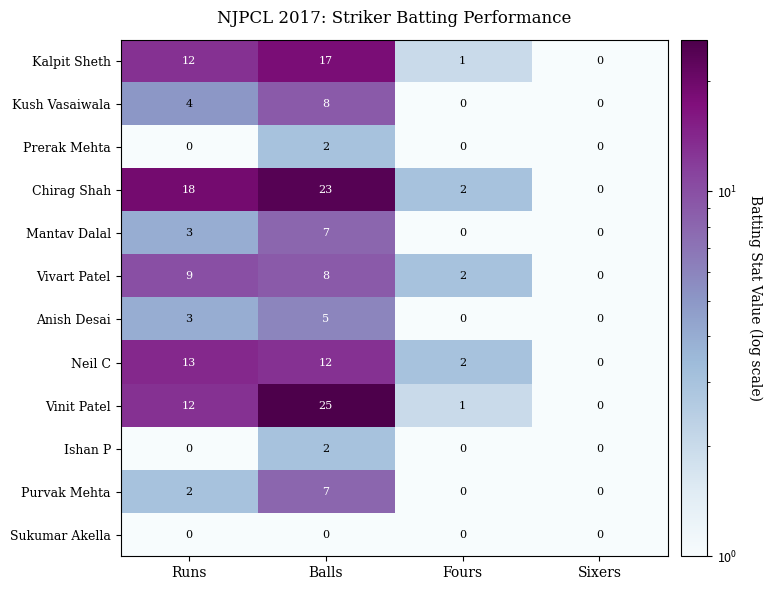

How many data points does each series have?

4